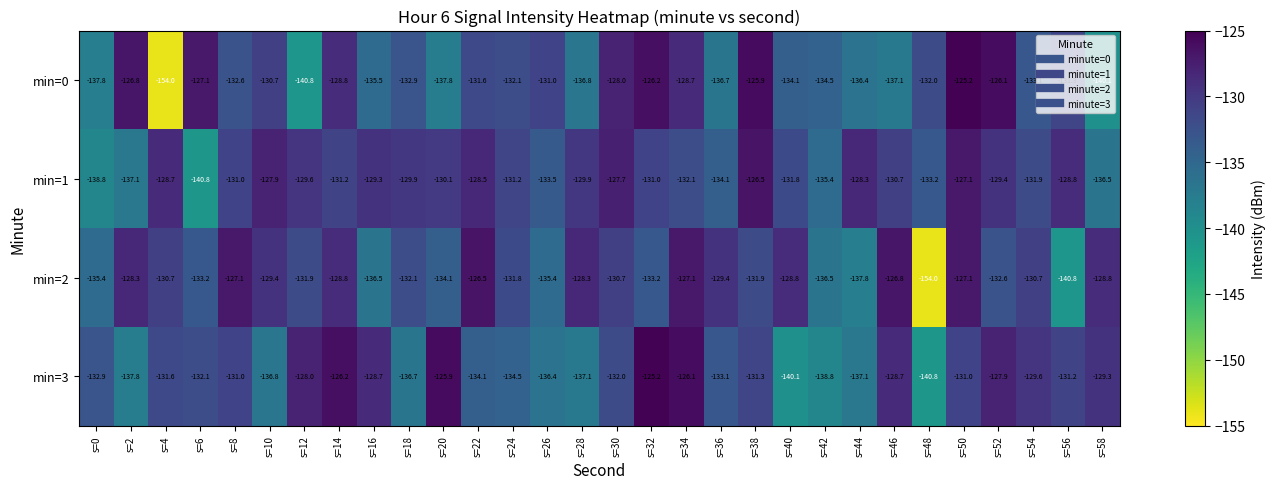

What is the spread (max minus min) of values at s=20?

11.9